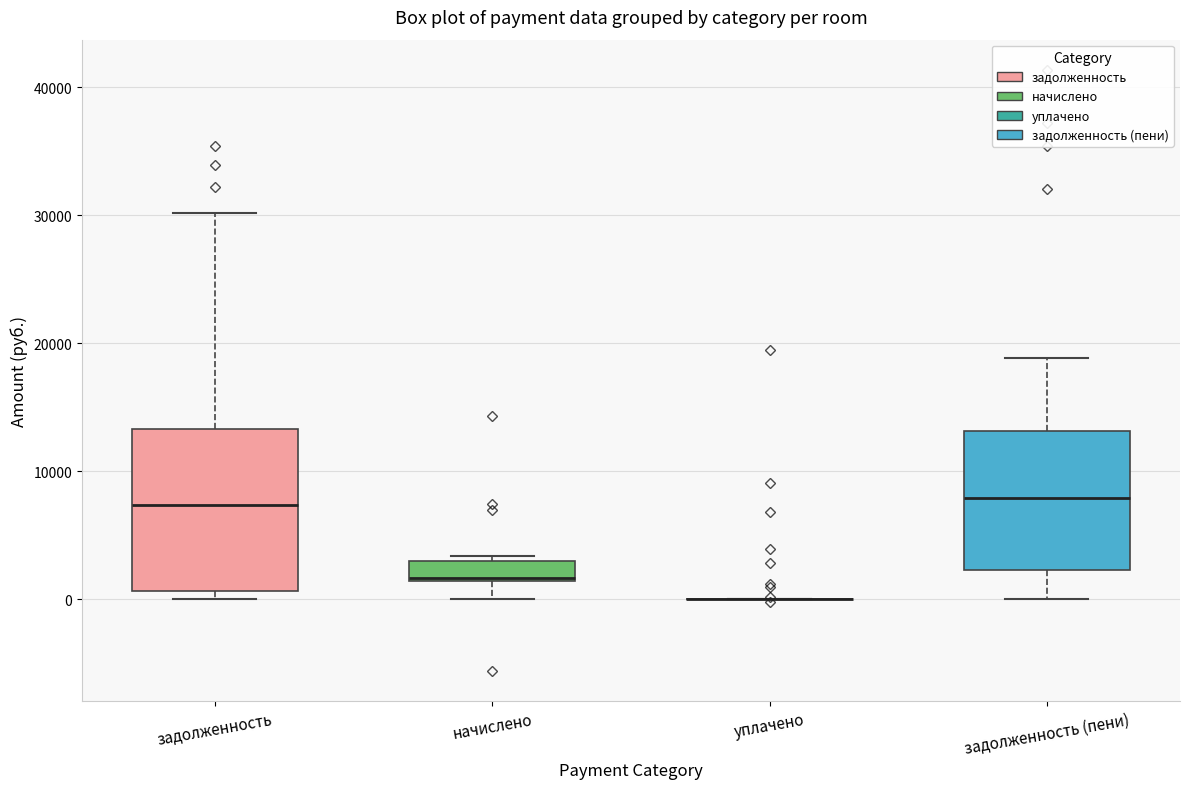

Reading left to right, read every box against the y-axis: the position of its median line, the range the box covers, and the ends of its whiskers. The values are not printed on the chart, so give them approximately, as read against the axis.

задолженность: median 7000, box 1000 to 13000, whiskers 0 to 30000
начислено: median 2000, box 1000 to 3000, whiskers 0 to 3000 (just above the box's upper edge)
уплачено: box collapsed to a line at 0, whiskers 0 to 0
задолженность (пени): median 8000, box 2000 to 13000, whiskers 0 to 19000